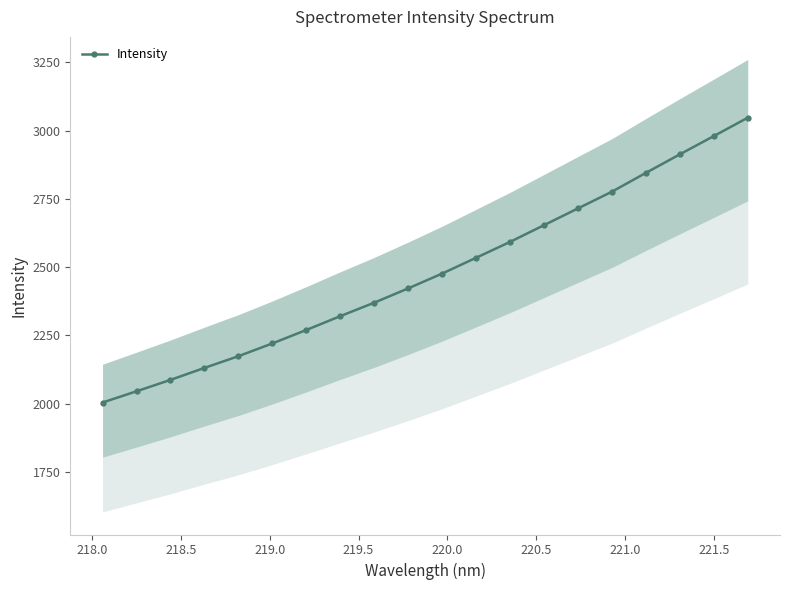

True or false: Intensity has more than 0 interior local peaks.

False